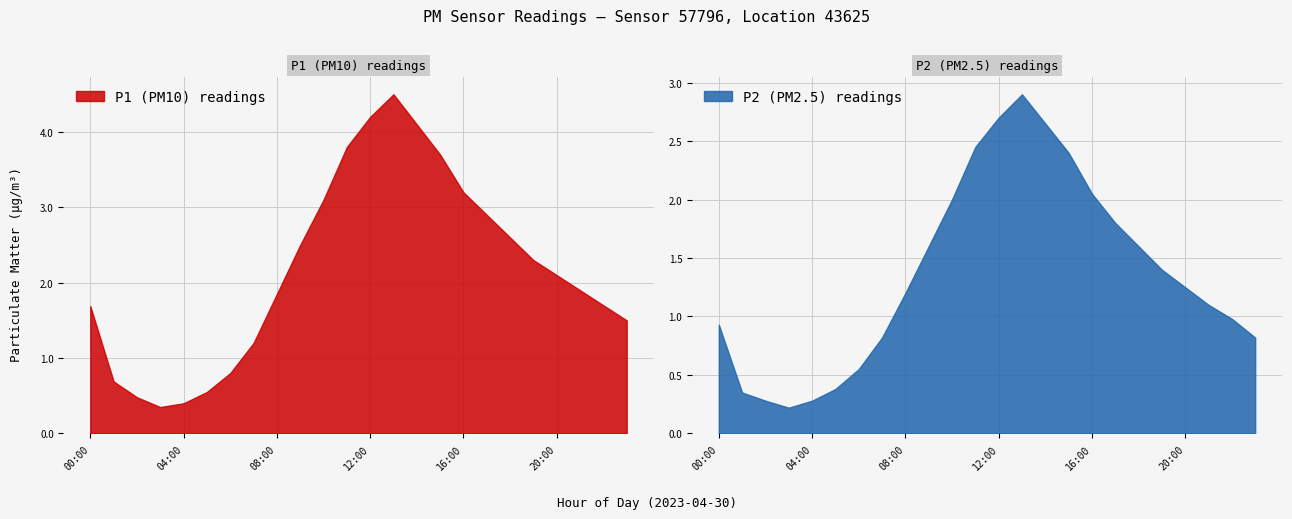

True or false: P1 and P2 cross at least once.

False